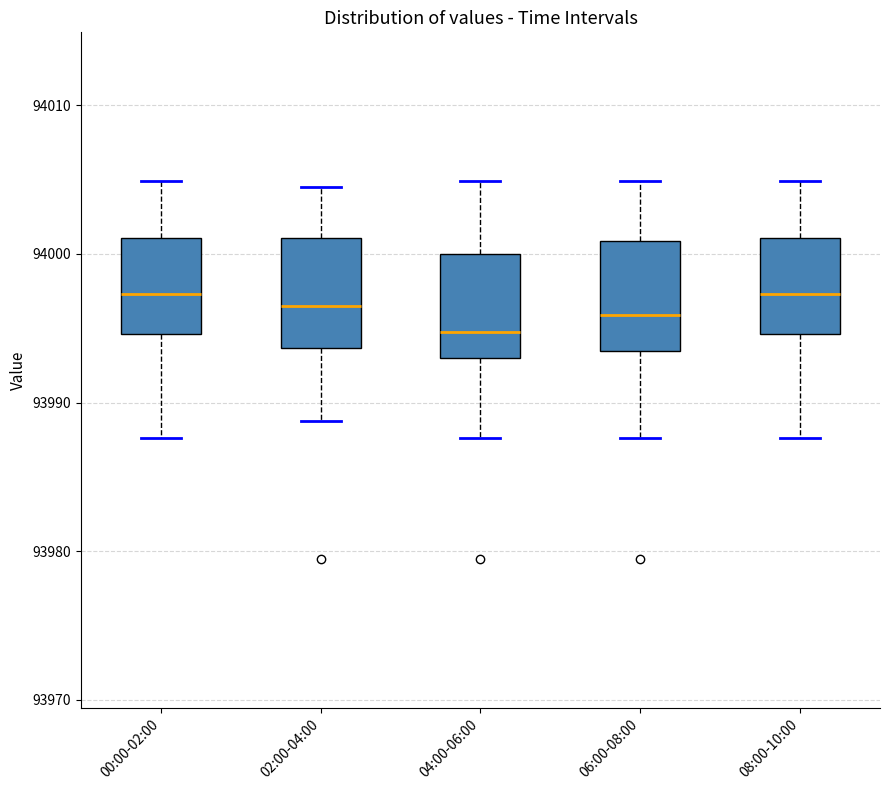

Which box has the lowest median line?

04:00-06:00